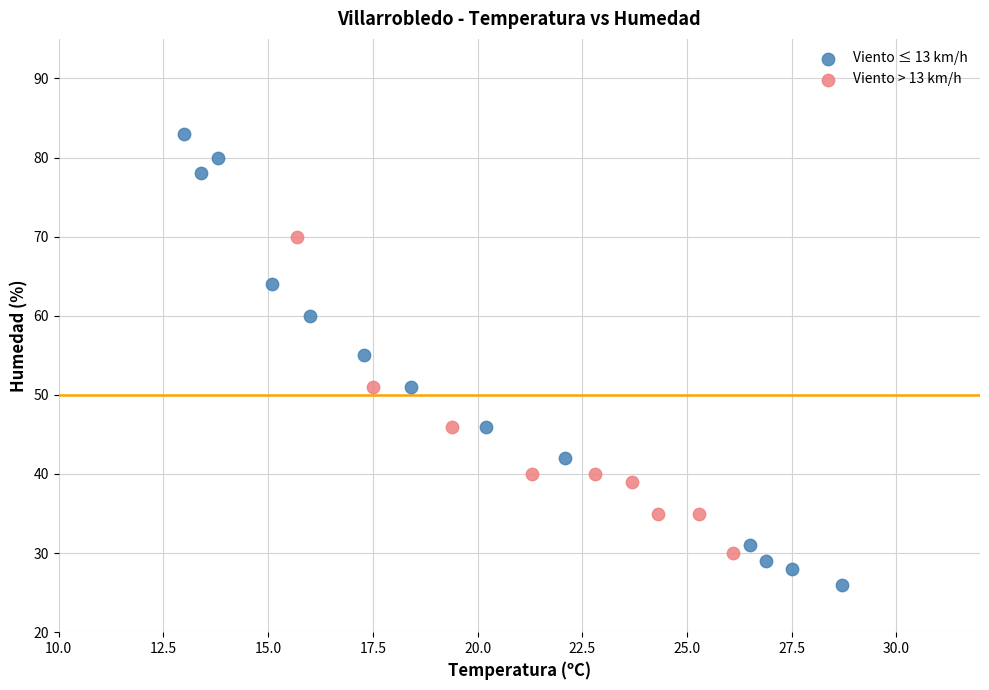

Which series contains the highest Y value?

Viento ≤ 13 km/h